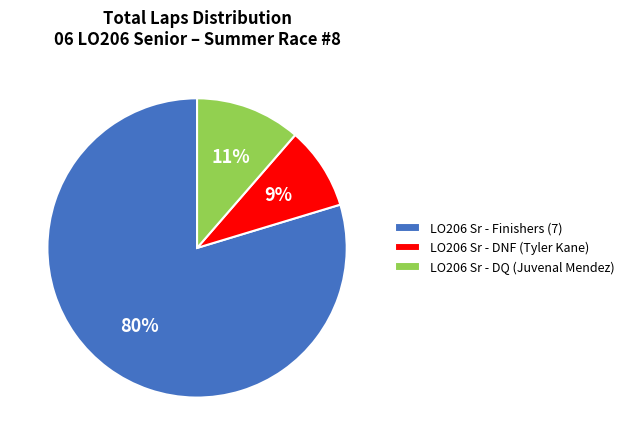

To the nearest percent, what is the difference between the largest and smallest slice percentages?

71%